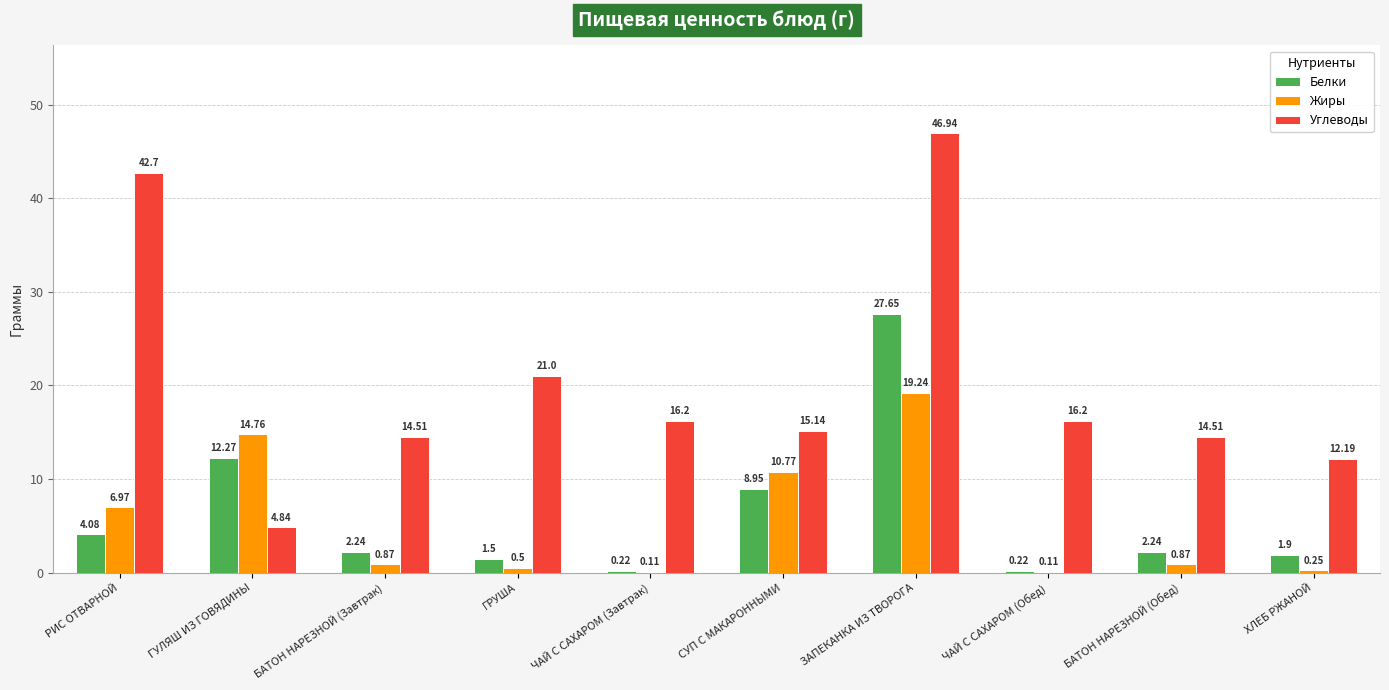

What is the sum of the Жиры values at БАТОН НАРЕЗНОЙ (Завтрак) and БАТОН НАРЕЗНОЙ (Обед)?

1.7